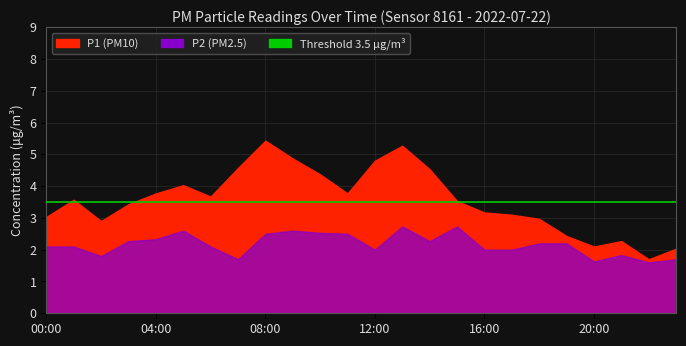

Is it true that P2 equals 2.1 at 00:00?

True